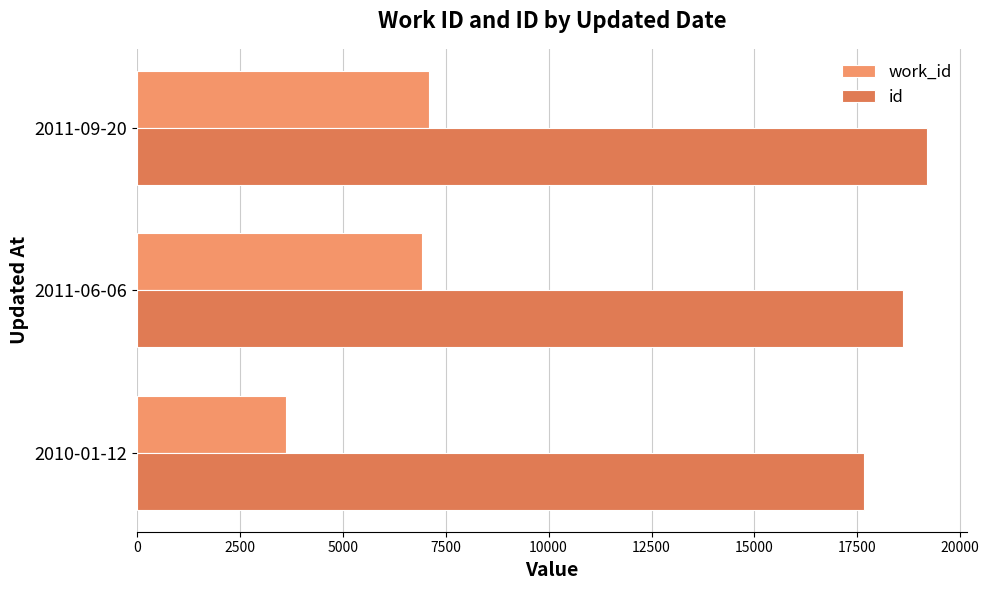

Rank the series by their average value, from lowest to highest.

work_id, id